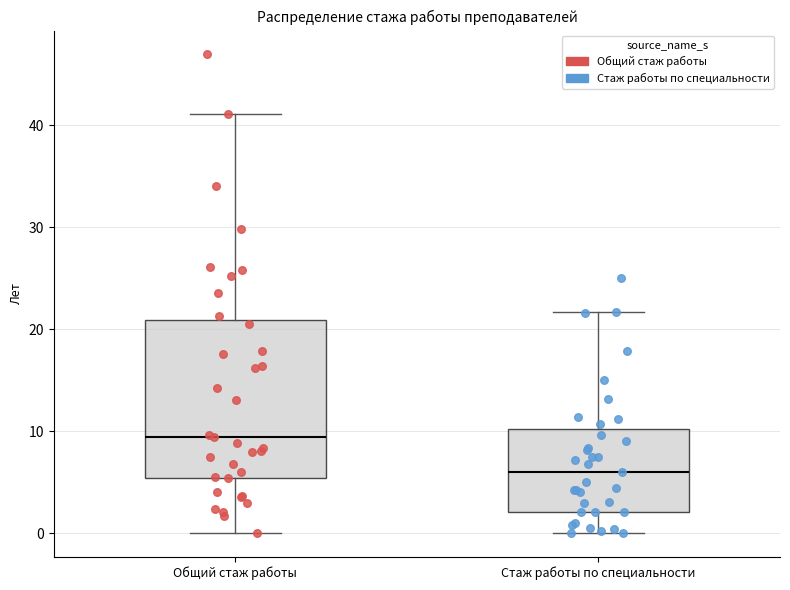

Reading left to right, read every box against the y-axis: the position of its median line, the range the box covers, and the ends of its whiskers. The values are not printed on the chart, so give them approximately, as read against the axis.

Общий стаж работы: median 10, box 5 to 21, whiskers 0 to 41
Стаж работы по специальности: median 6, box 2 to 10, whiskers 0 to 22